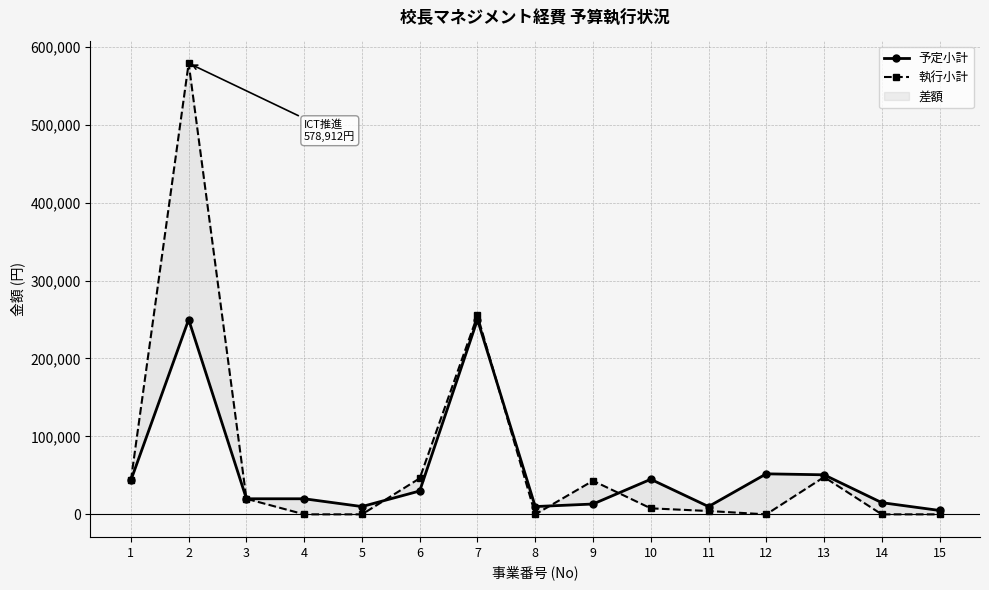

At which category is the sum across all series the highest?

2